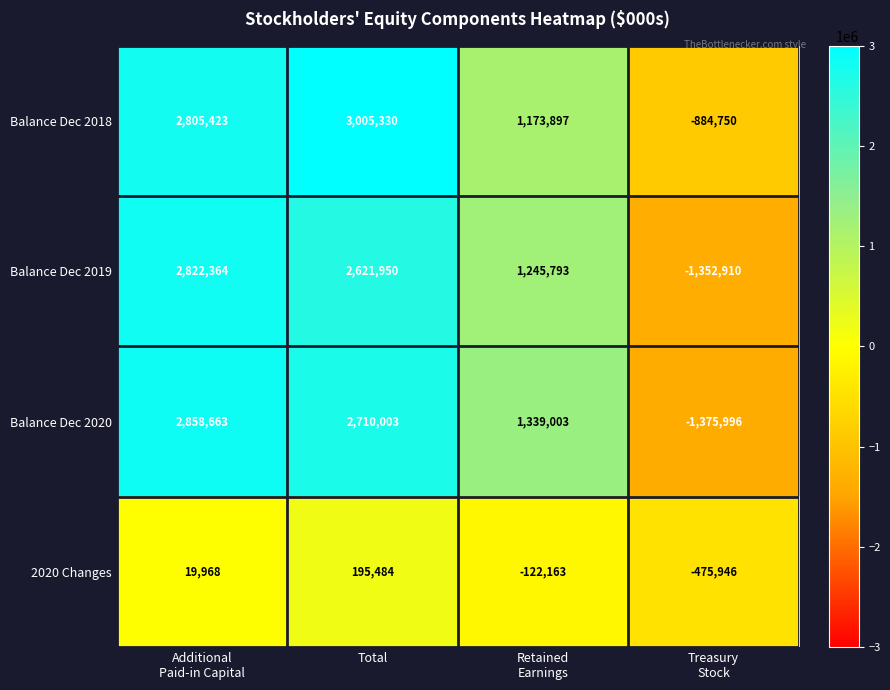

Count the number of data series in this chart.

4